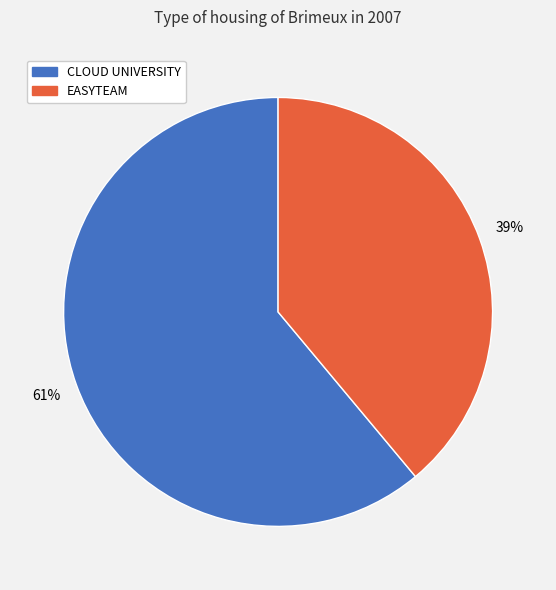

Rank the categories by value from highest to lowest.

CLOUD UNIVERSITY, EASYTEAM